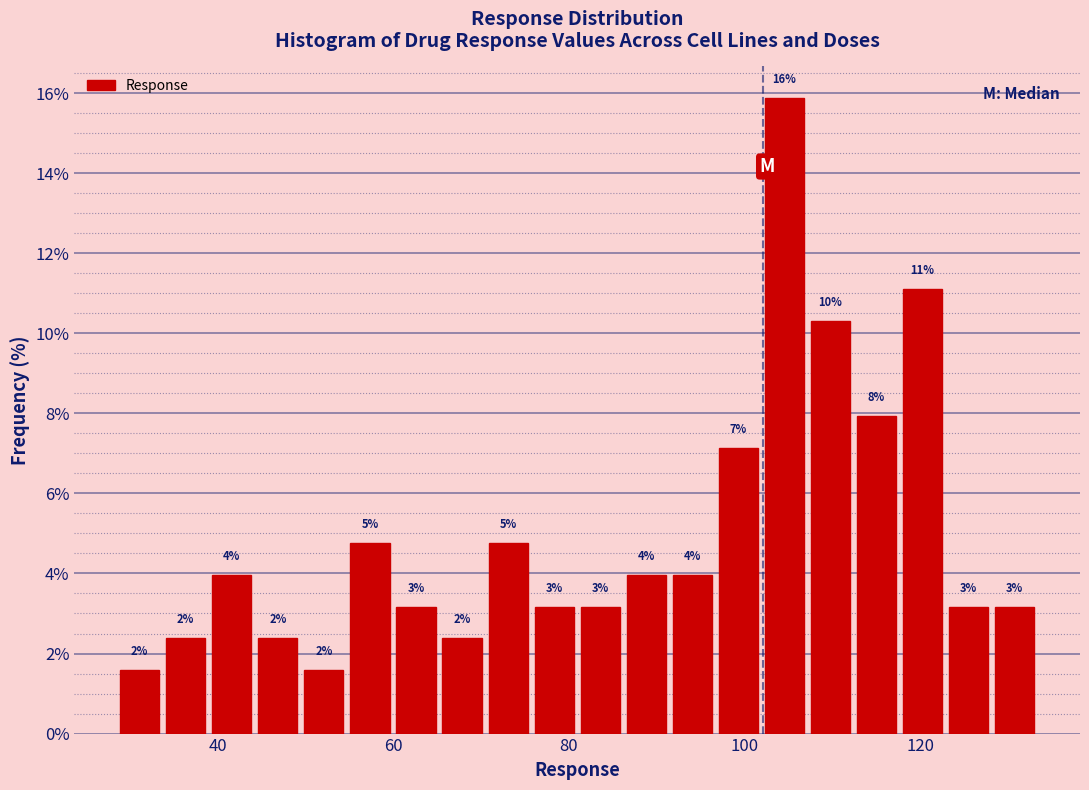

Read against the x-axis, roughly where is the centre of the tallest bar?

104